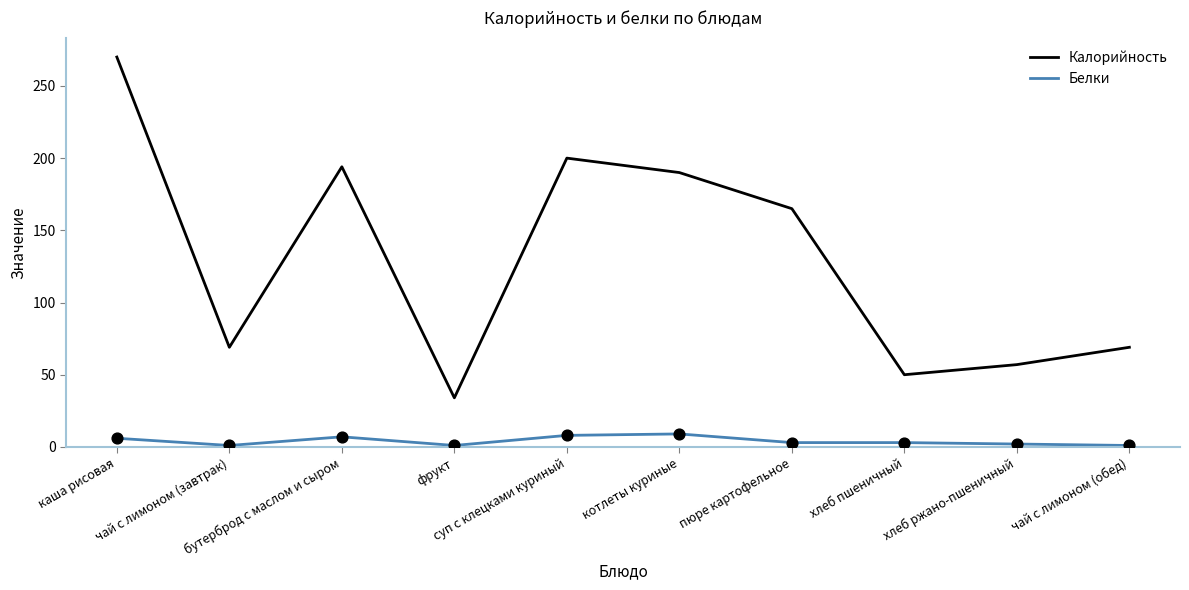

At how many categories does at least one series exceed 65?

7